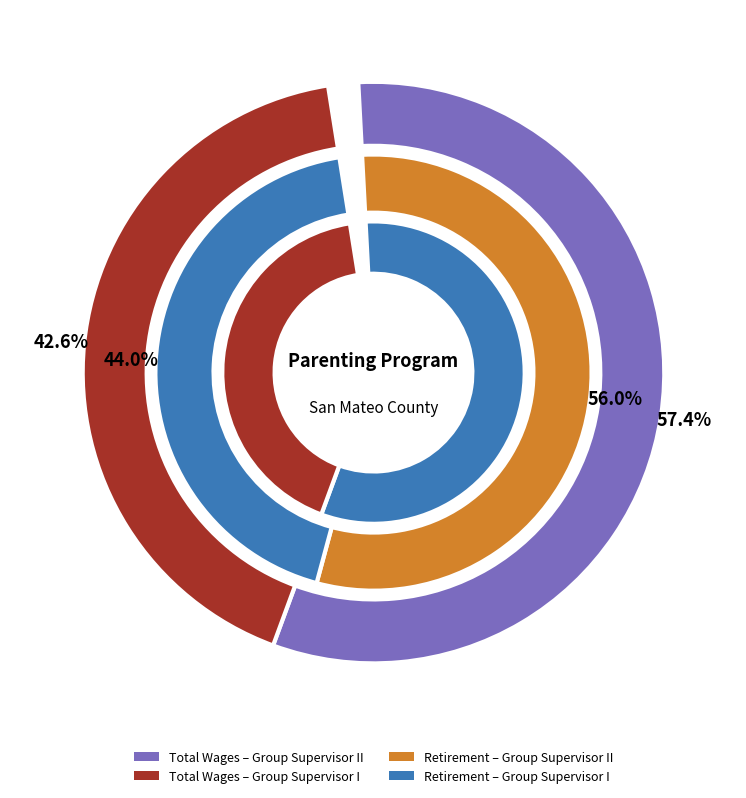

Between Group Supervisor I and Group Supervisor II, which is larger?

Group Supervisor II